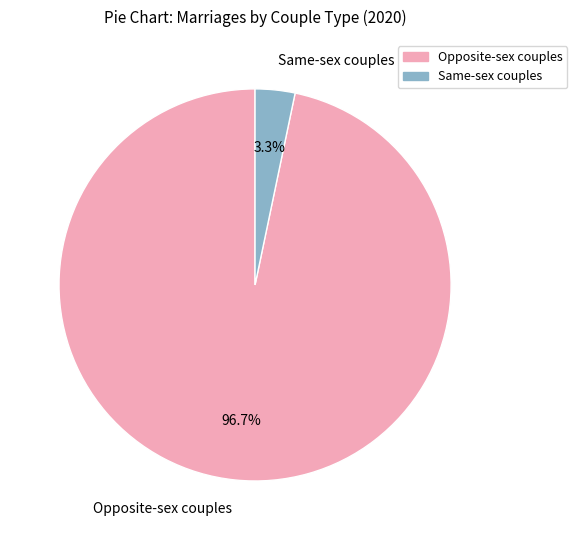

Count the number of slices in the pie.

2